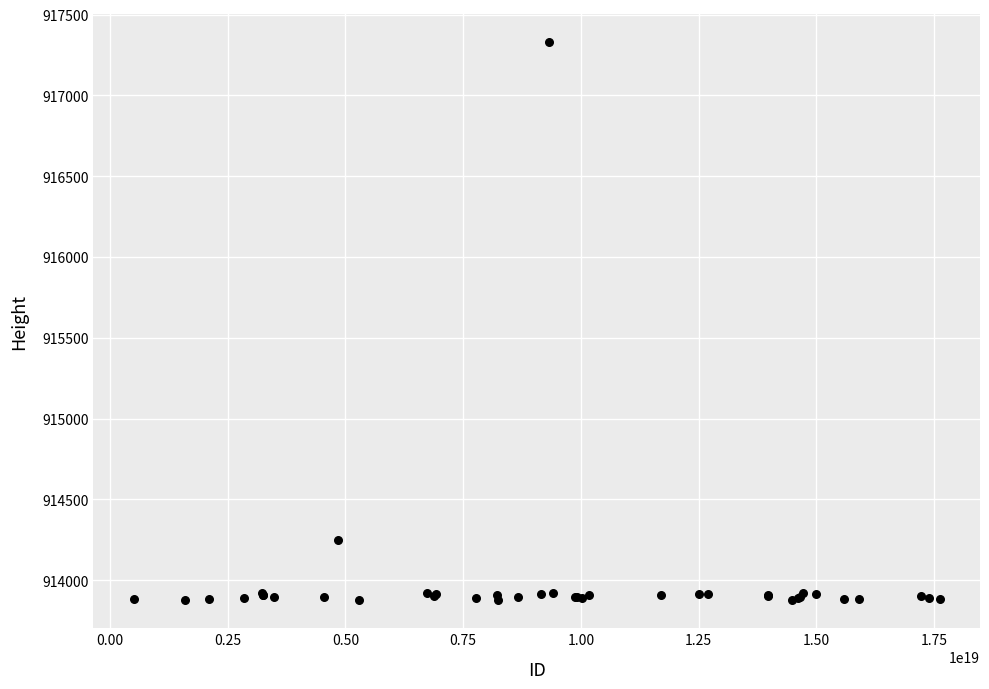

What Y value in the scatter plot is closest to 915603?

914247